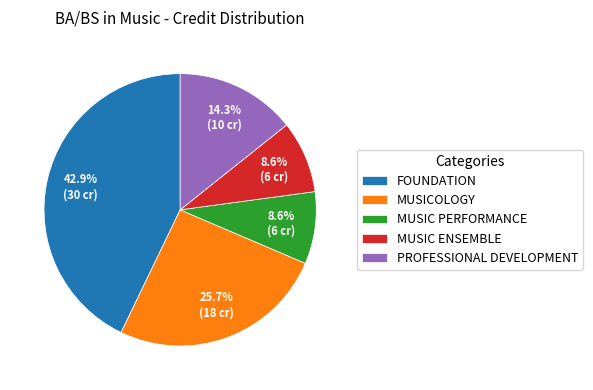

How many slices are in this pie chart?

5